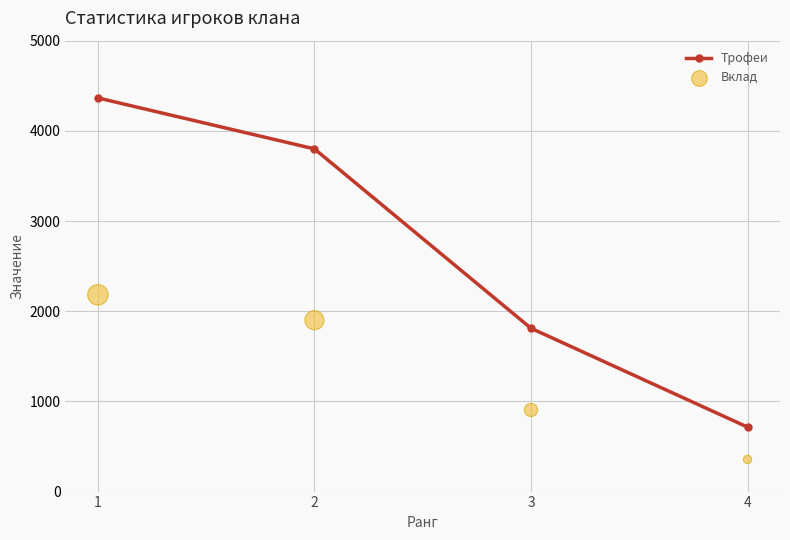

What is the total value across all series at 1?

6547